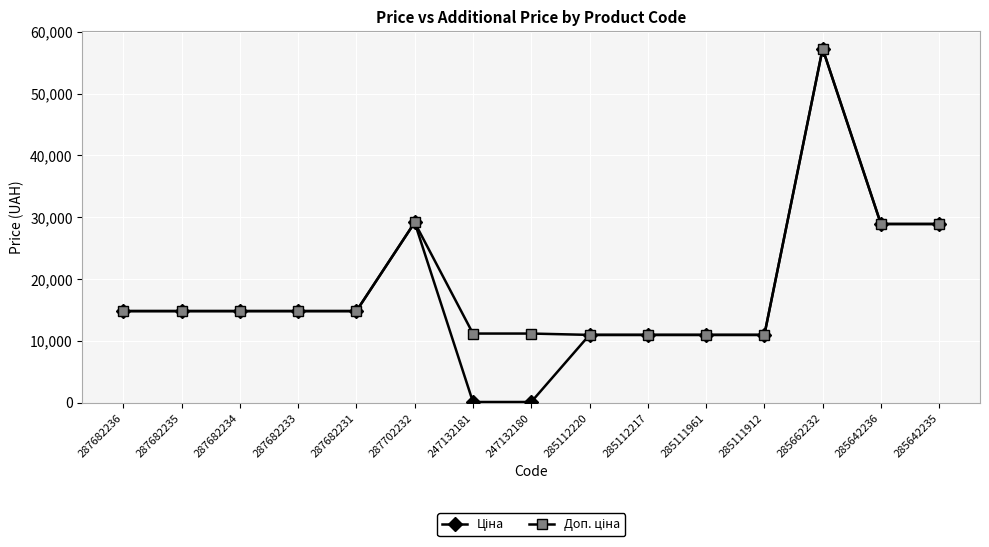

What is the total value across all series at 285642235?

57803.3